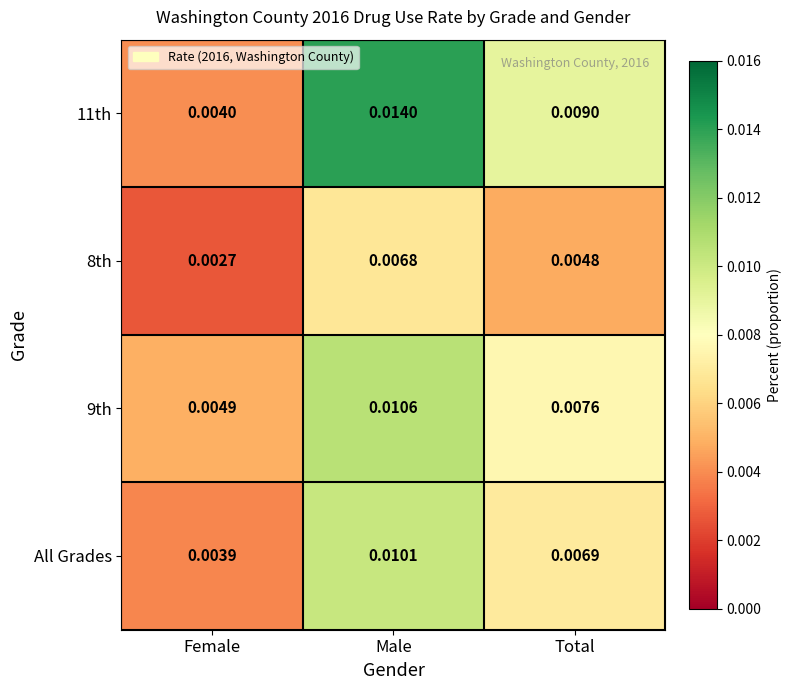

Rank the series at Total from highest to lowest value.

11th, 9th, All Grades, 8th